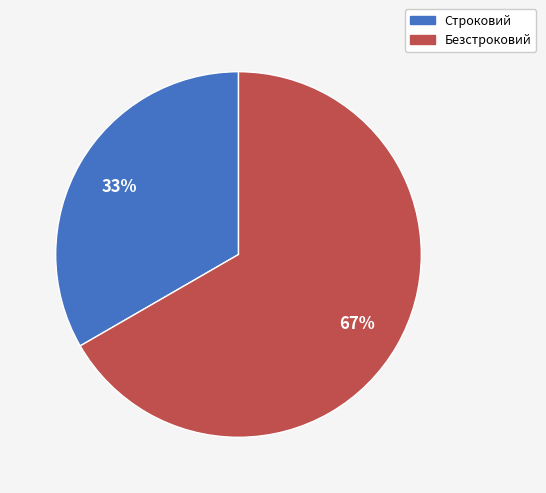

Do Строковий and Безстроковий together represent more than half of the pie?

Yes